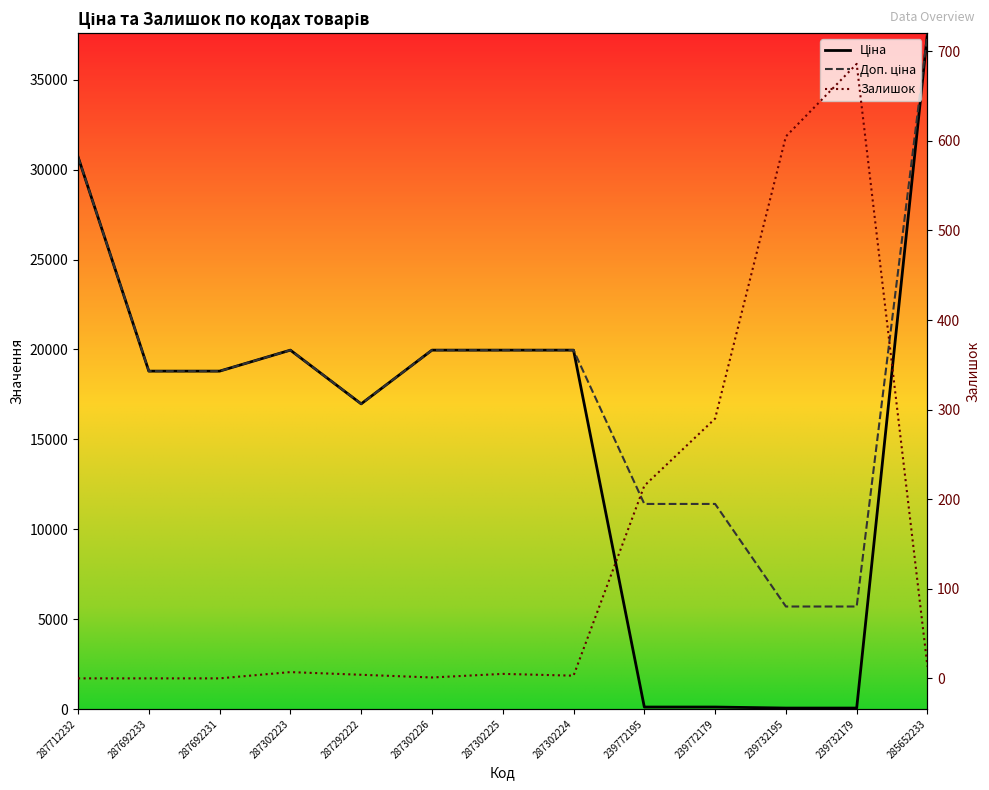

What is the difference between the highest and lowest values at 287302226?

19963.2